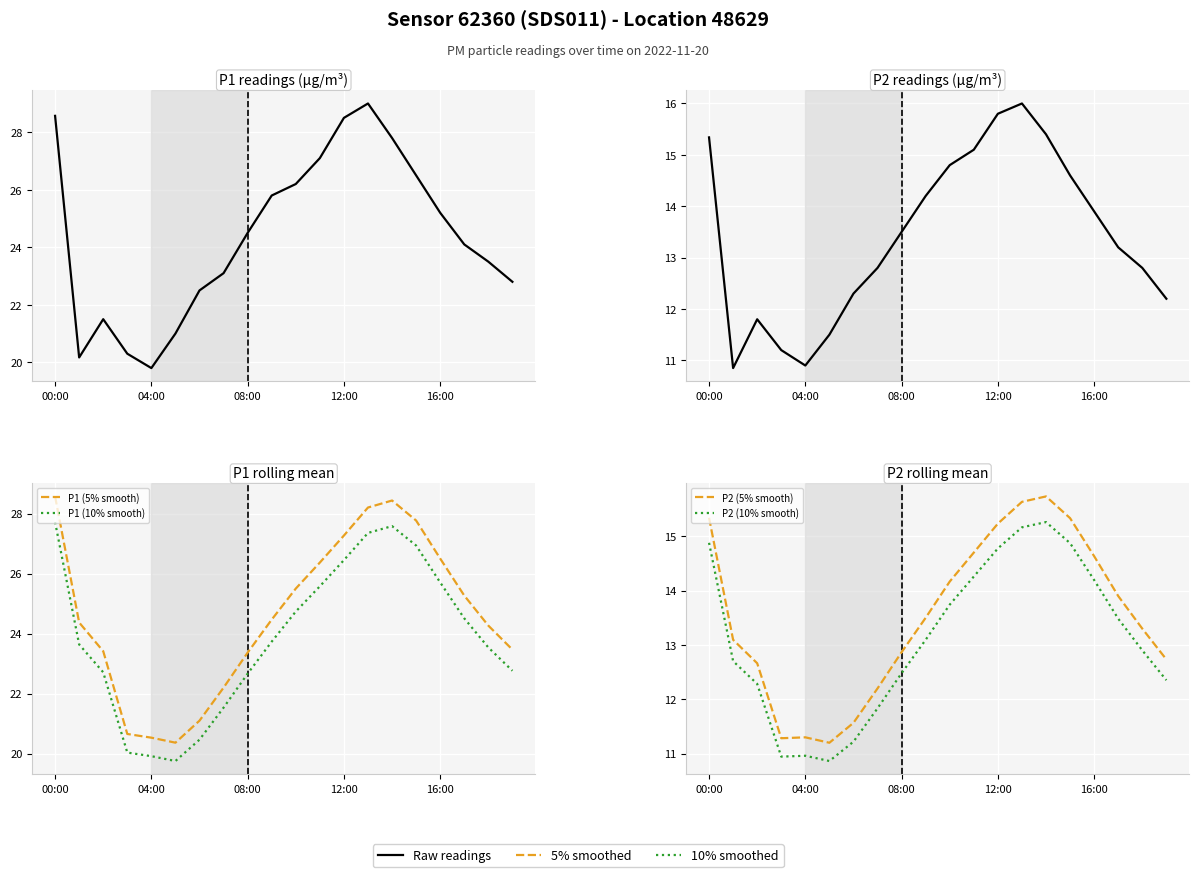

How many times do P2 (0% smooth) and P2 (10% smooth) cross each other?

5